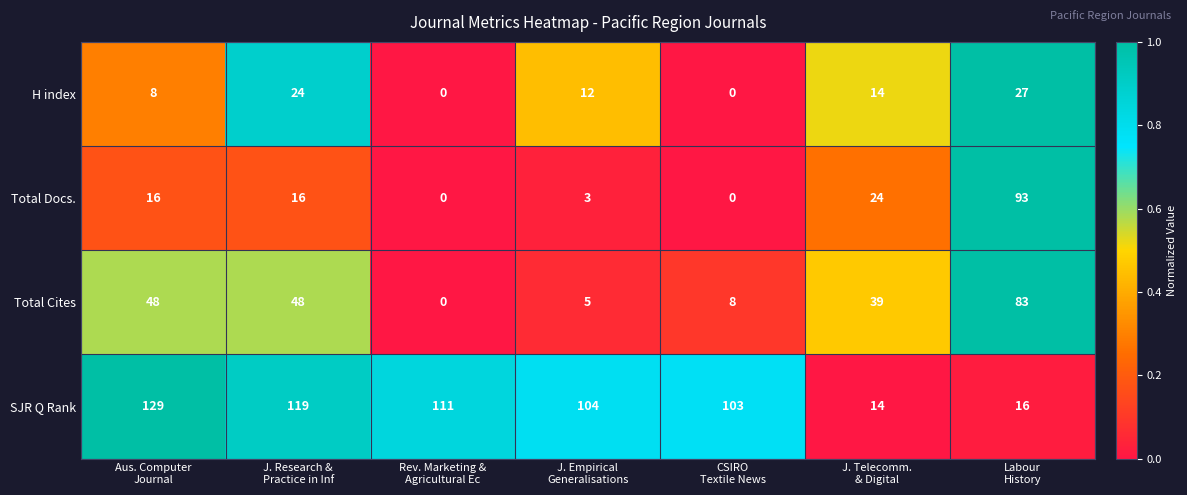

What is the greatest value displayed?

129